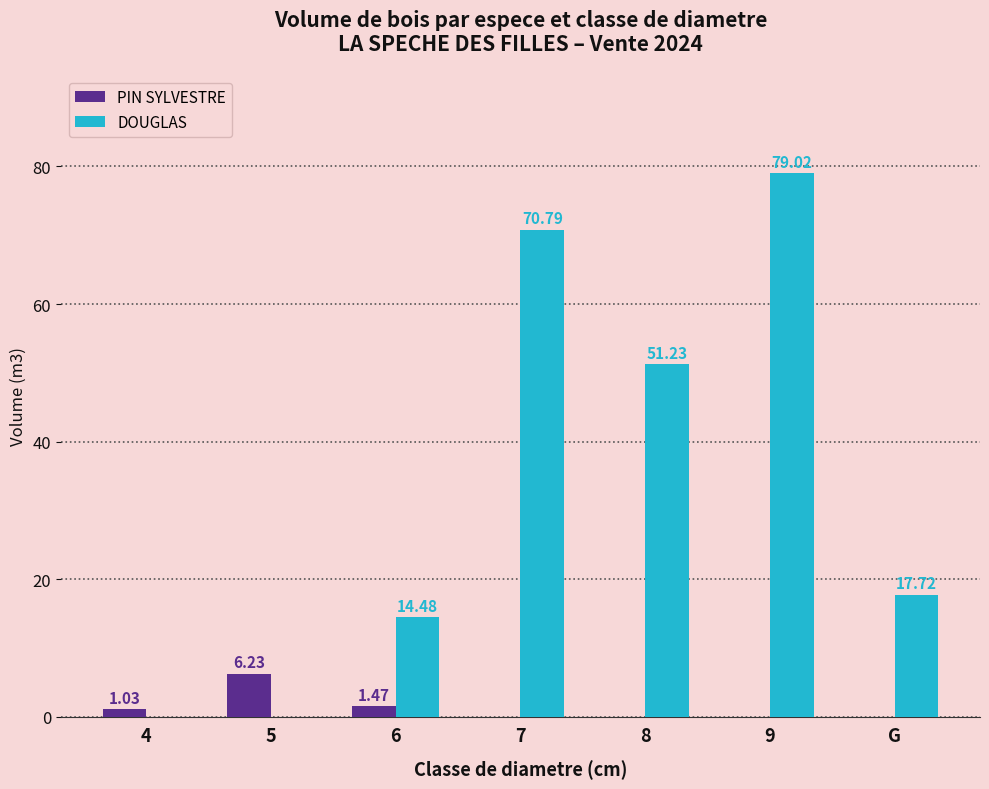

What is the total value across all series at G?

17.7